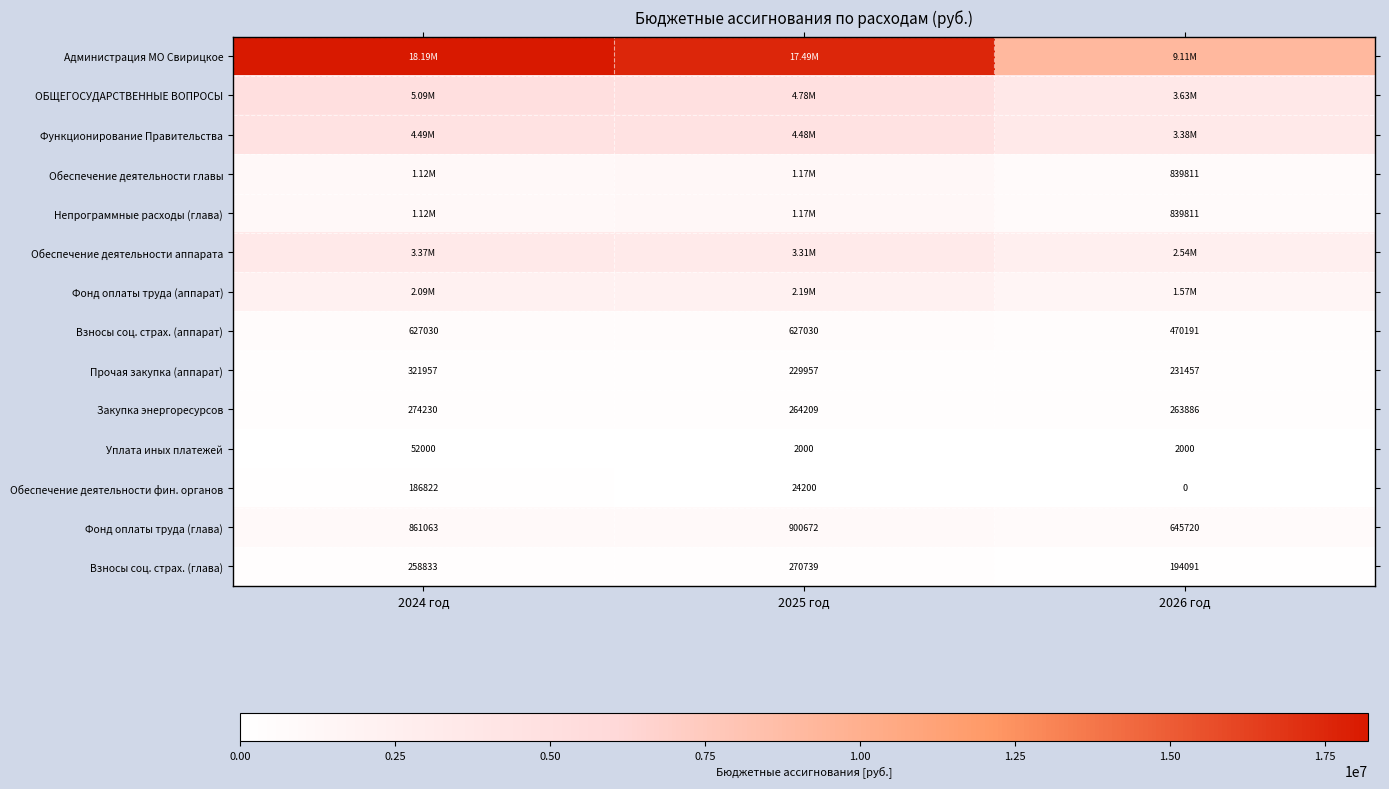

Is the value of Уплата иных платежей at 2025 год greater than the value of Прочая закупка (аппарат) at 2026 год?

No